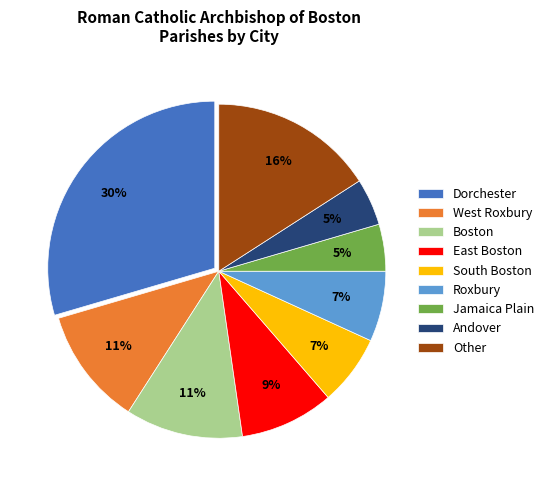

Does any single category account for the majority?

No